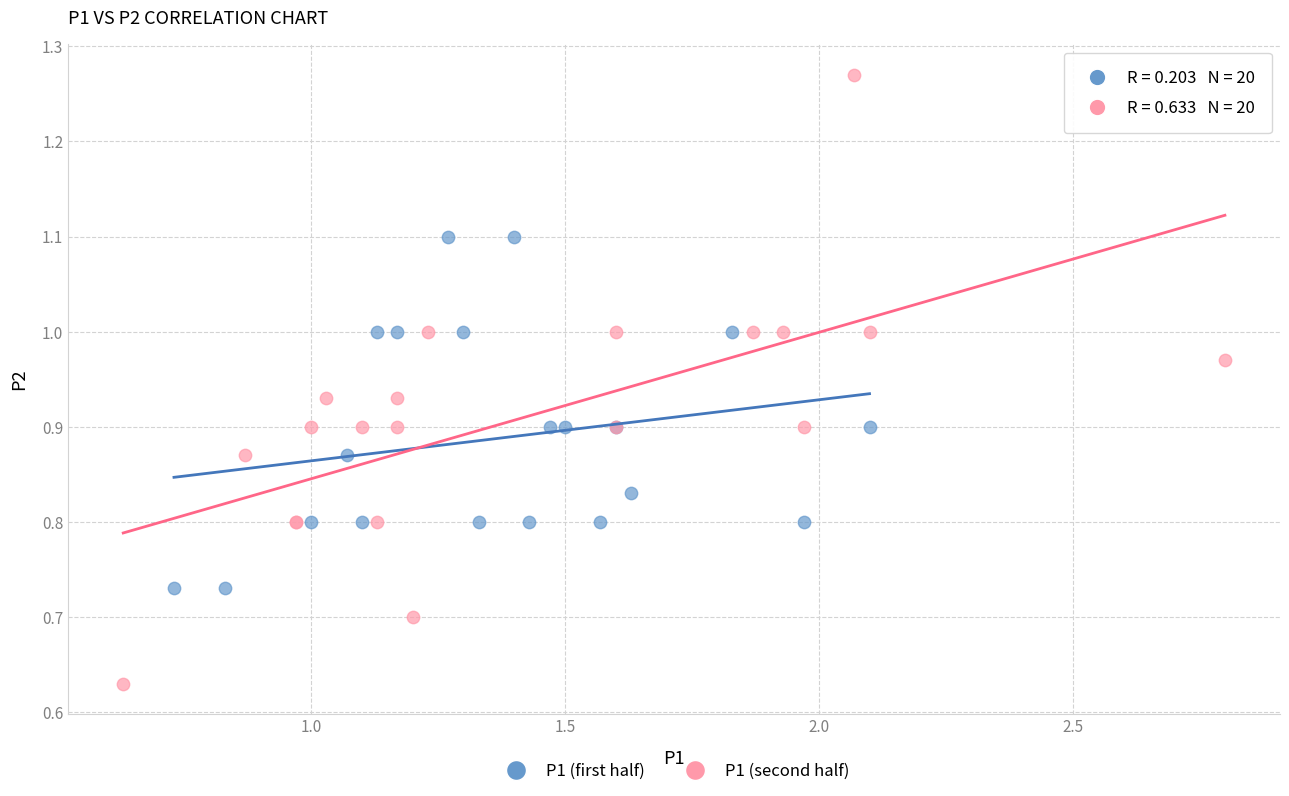

What are all the series names shown in the legend?

P1 (first half), P1 (second half)